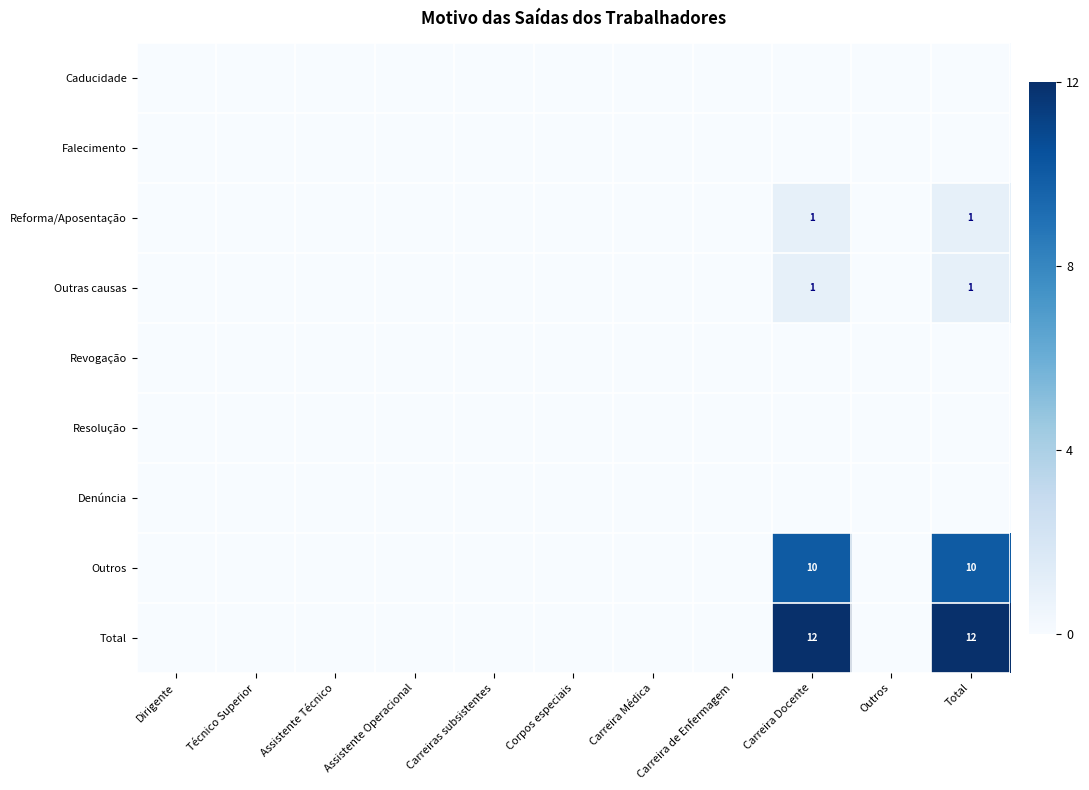

At which label is Resolução closest to 0?

Dirigente